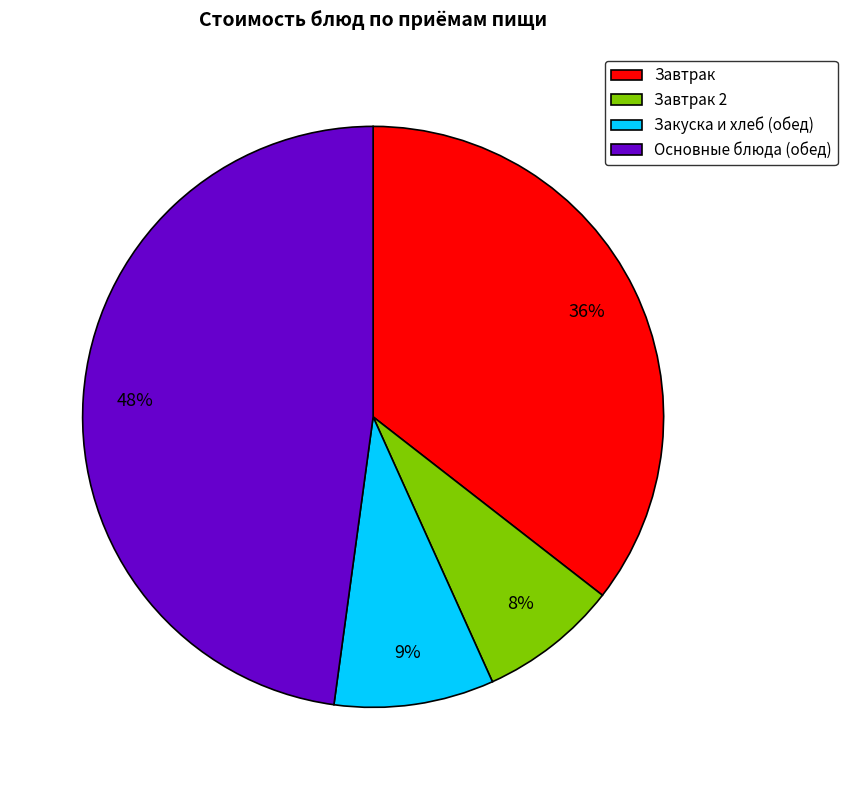

Is there a majority slice in this chart?

No